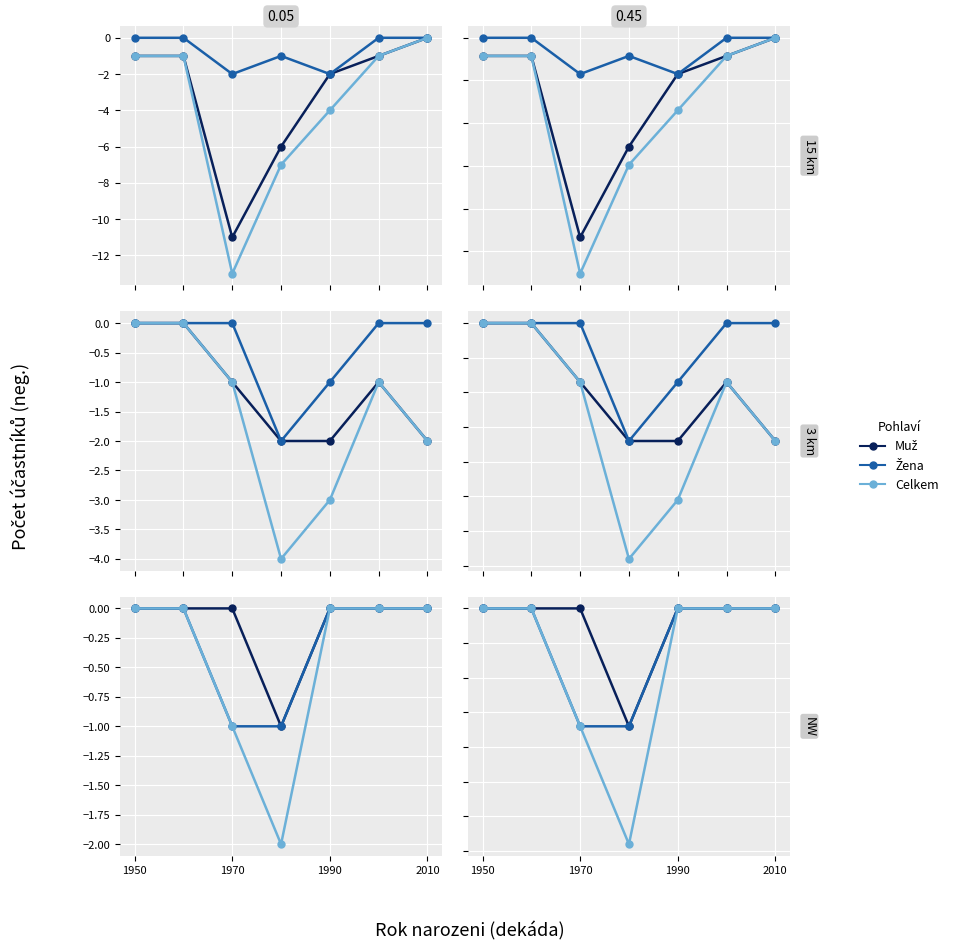

True or false: Muž and Žena cross at least once.

False